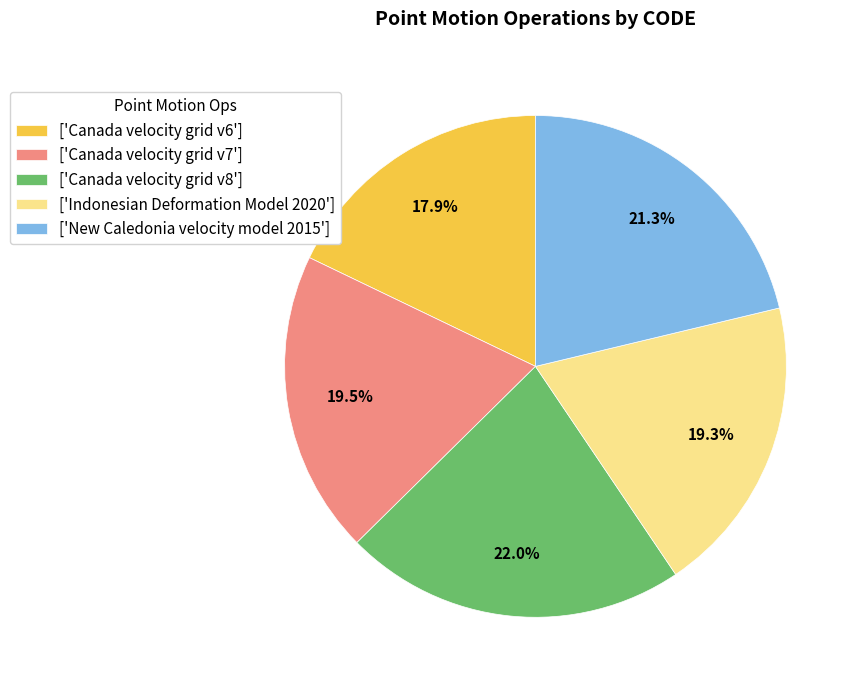

Is there any slice that represents more than half of the pie?

No